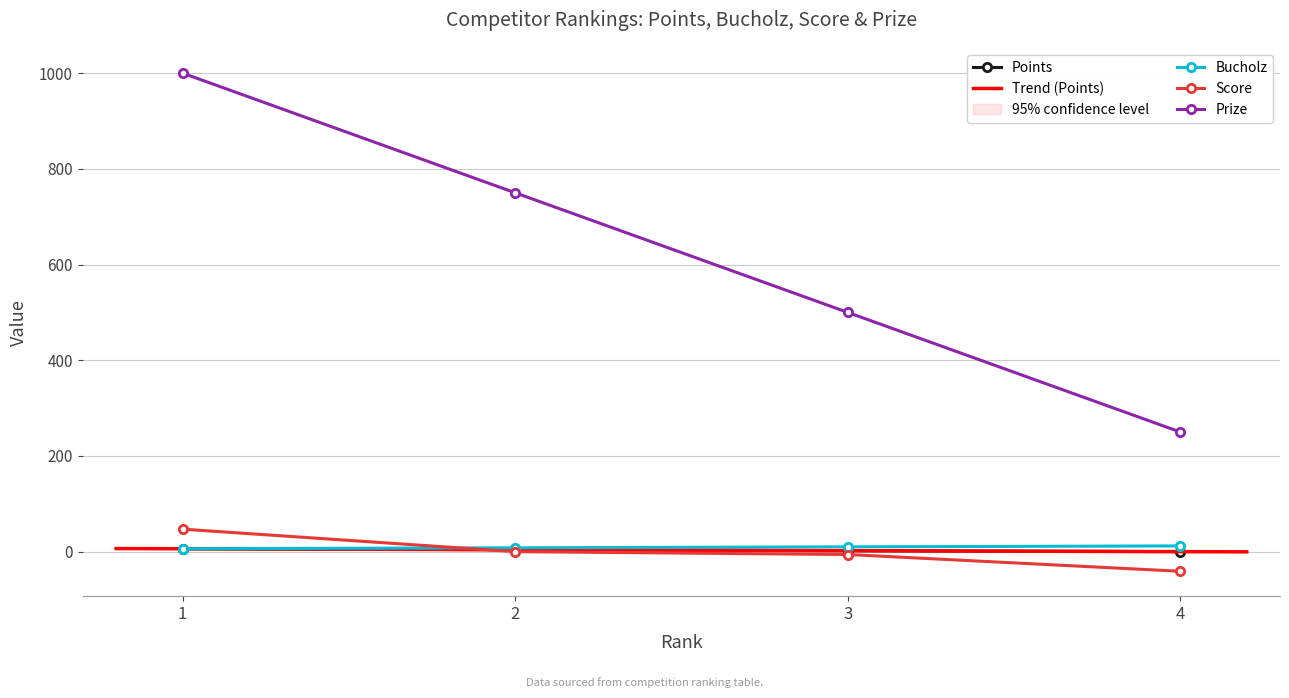

What is the value of the Bucholz point at the 1st from the left?

6